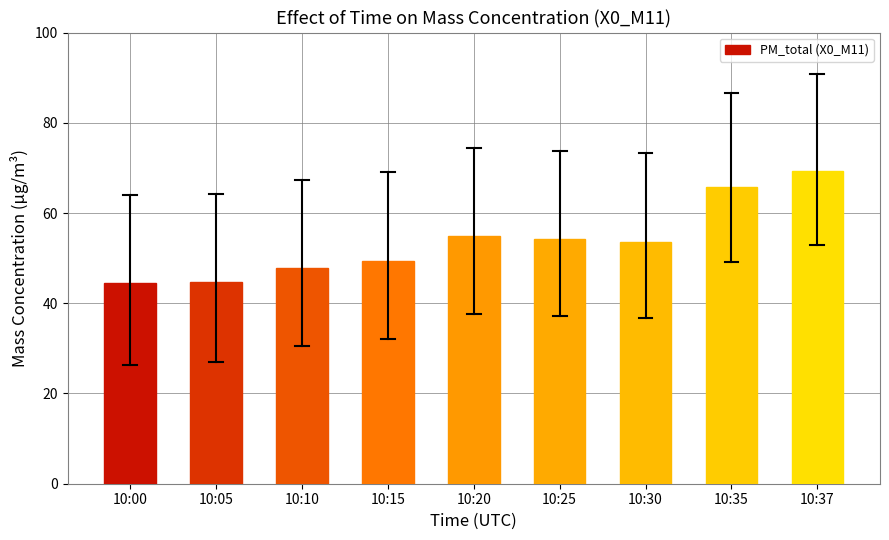

What is the smallest value displayed?

44.5